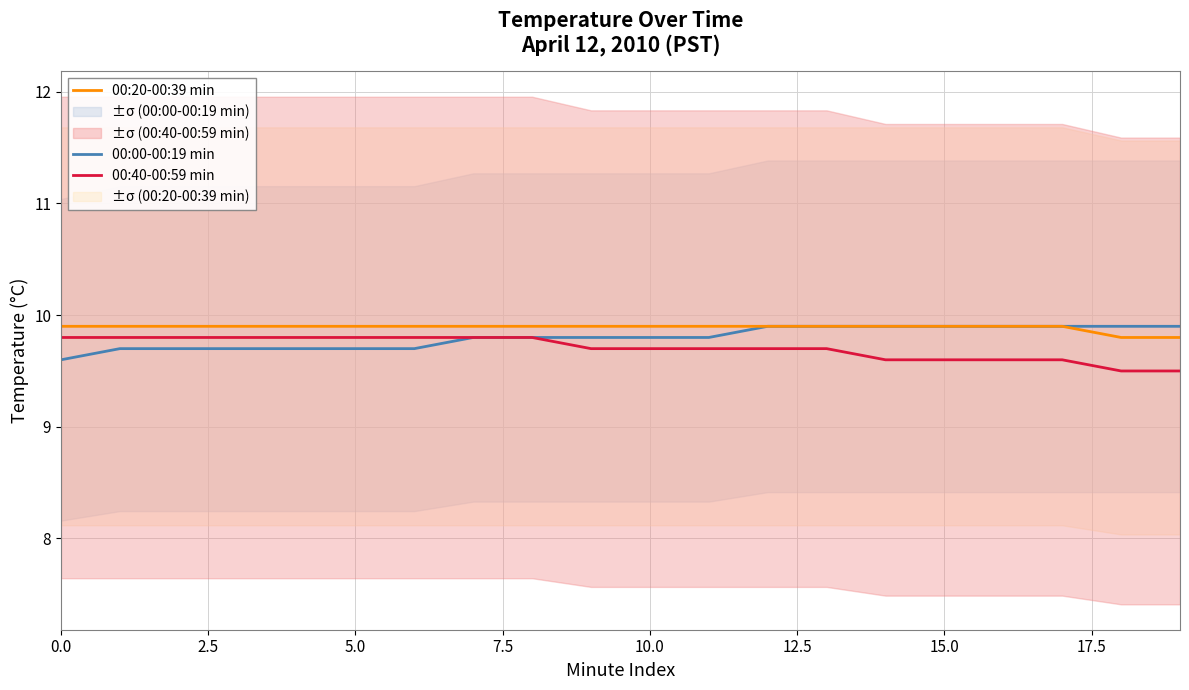

What is the lowest value of the 00:40-00:59 min series?

9.5